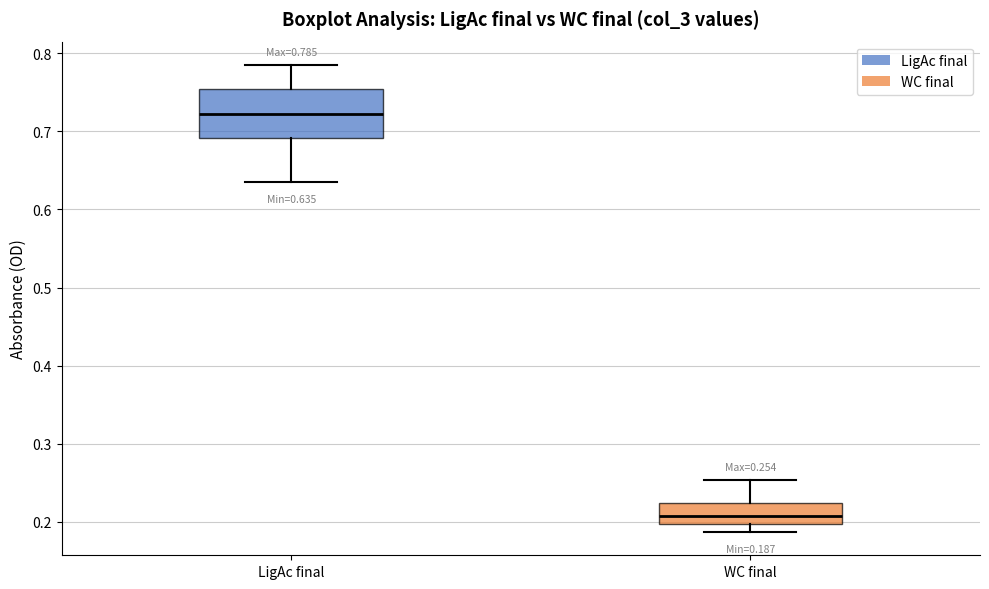

Which box is the tallest, from its lower edge to its upper edge?

LigAc final